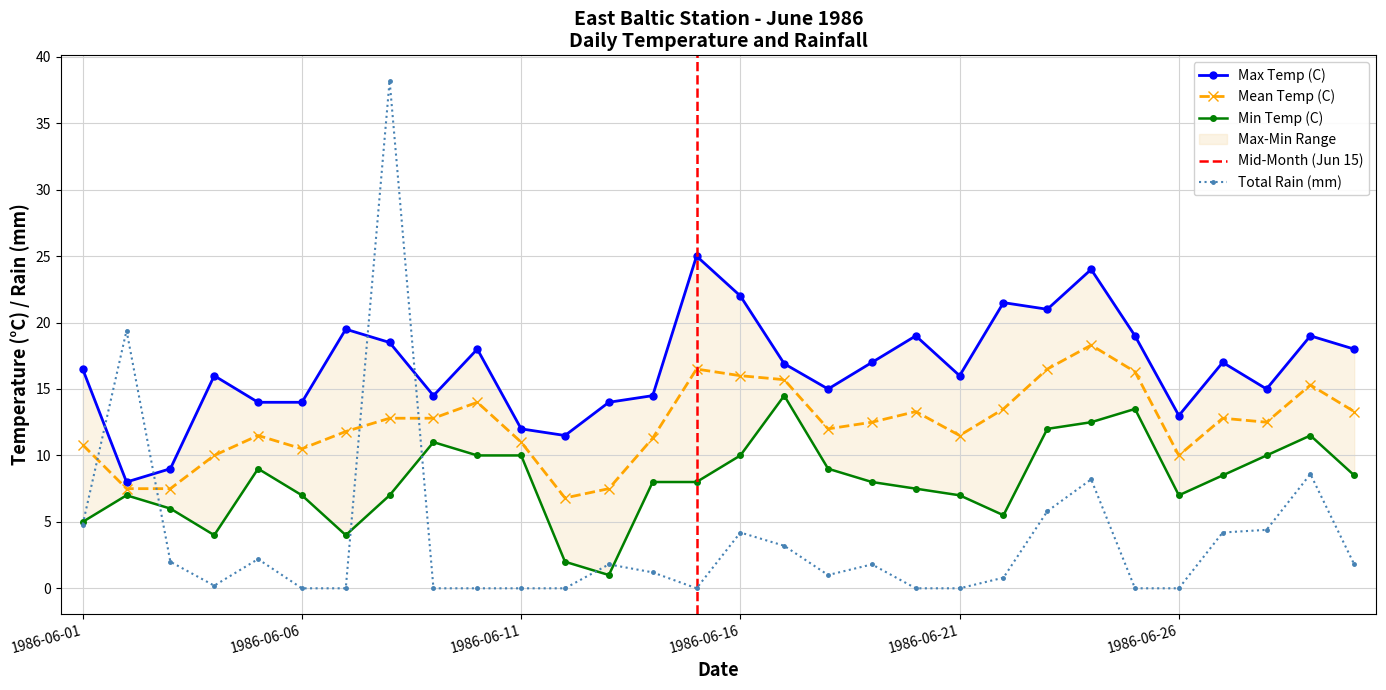

Rank the series at 1986-06-02 from highest to lowest value.

Total Rain (mm), Max Temp (C), Mean Temp (C), Min Temp (C)